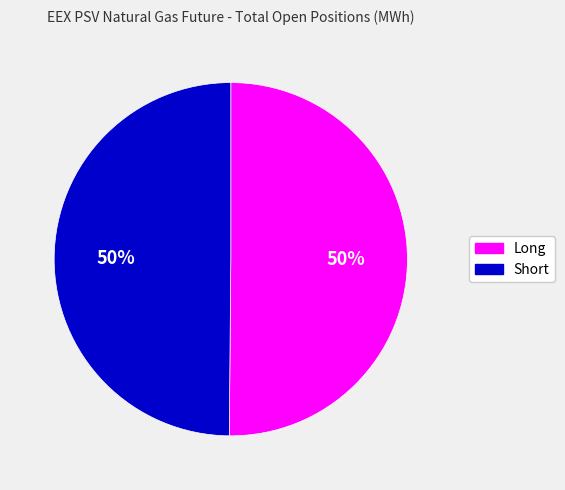

True or false: Long accounts for 50% of the total.

True